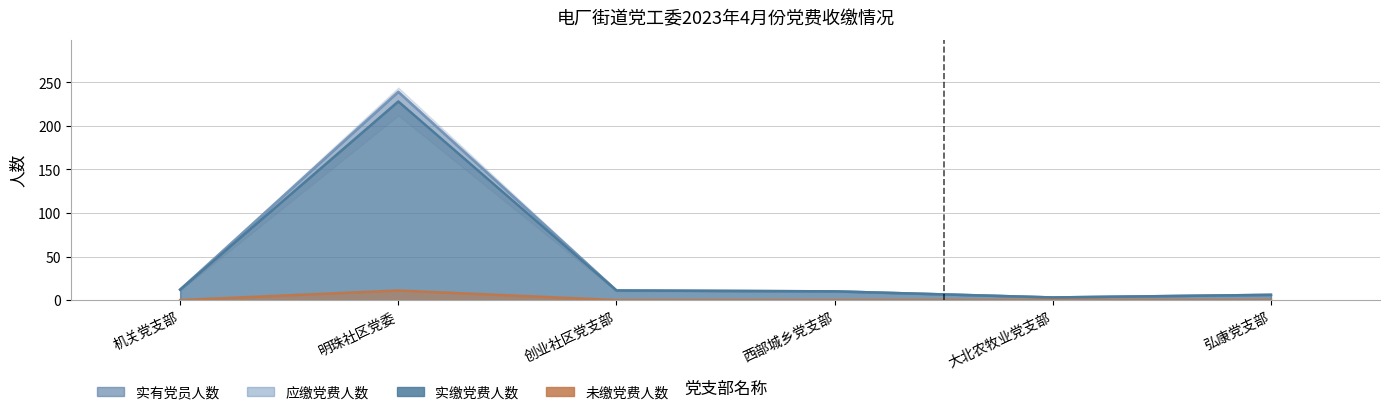

What position from the right is 弘康党支部?

1